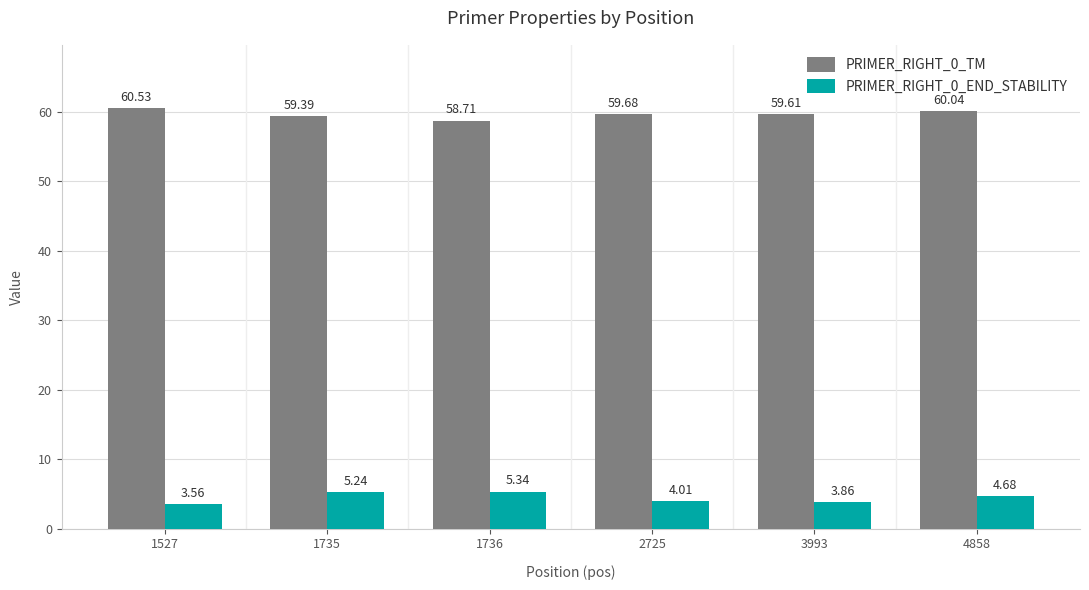

How many bars are there in total?

12